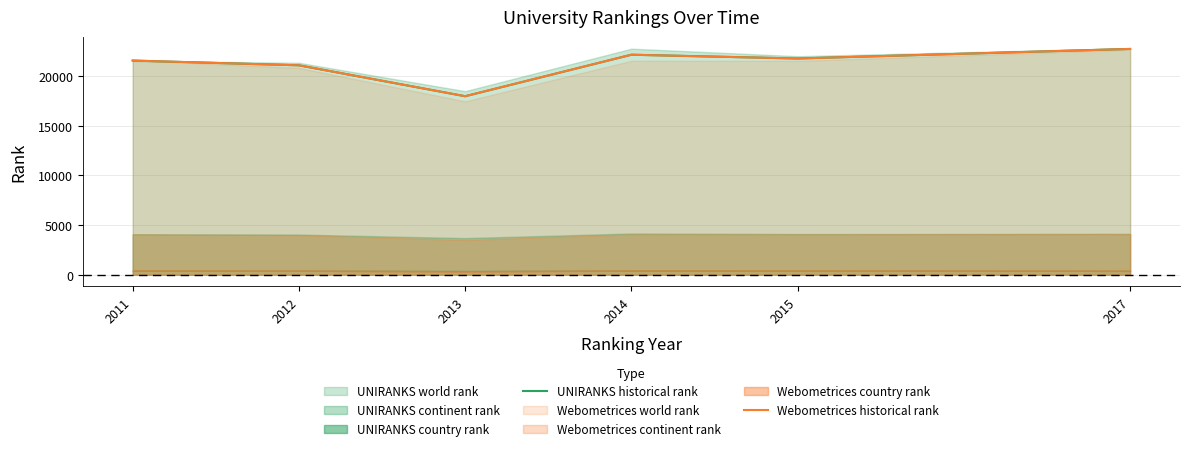

What is the value of the UNIRANKS historical rank point at the 1st from the left?

21538.5